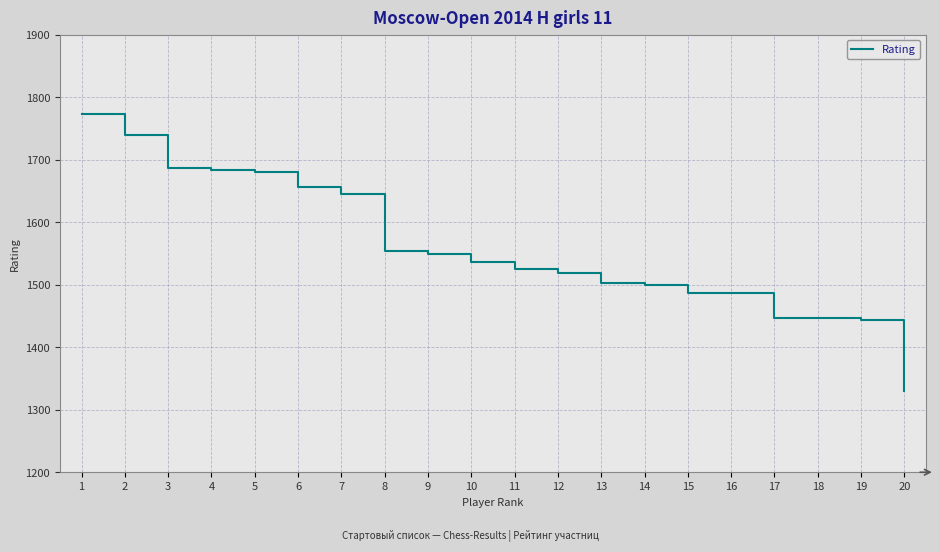

What is the average value?

1560